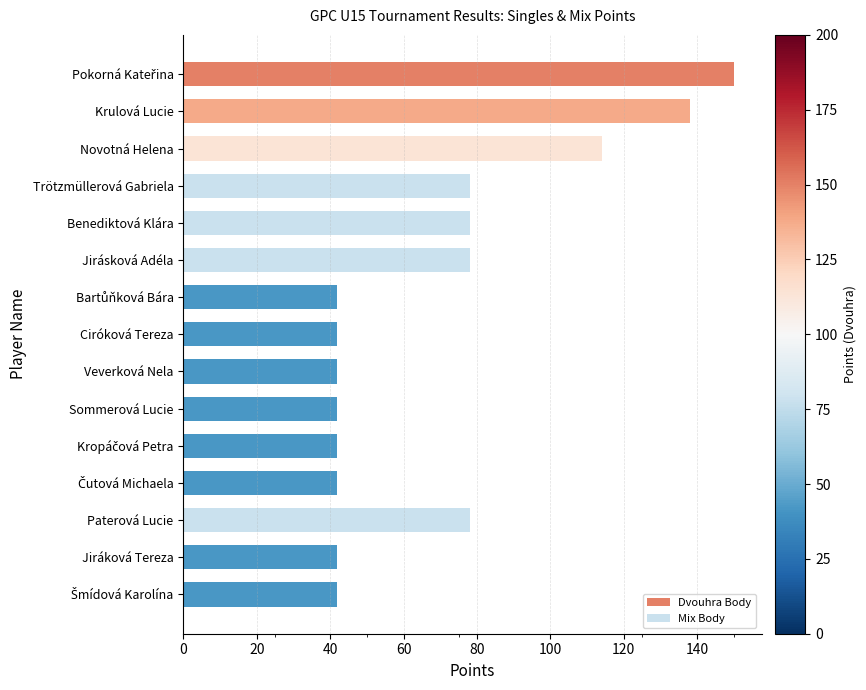

Reading right to left, transcribe all the data shown in this chart.

Dvouhra Body: 42.0	42.0	78.0	42.0	42.0	42.0	42.0	42.0	42.0	78.0	78.0	78.0	114.0	138.0	150.0
Mix Body: 0.7	0.7	0.7	0.7	0.7	0.7	0.7	0.7	0.7	0.7	0.7	0.7	0.7	0.7	0.7